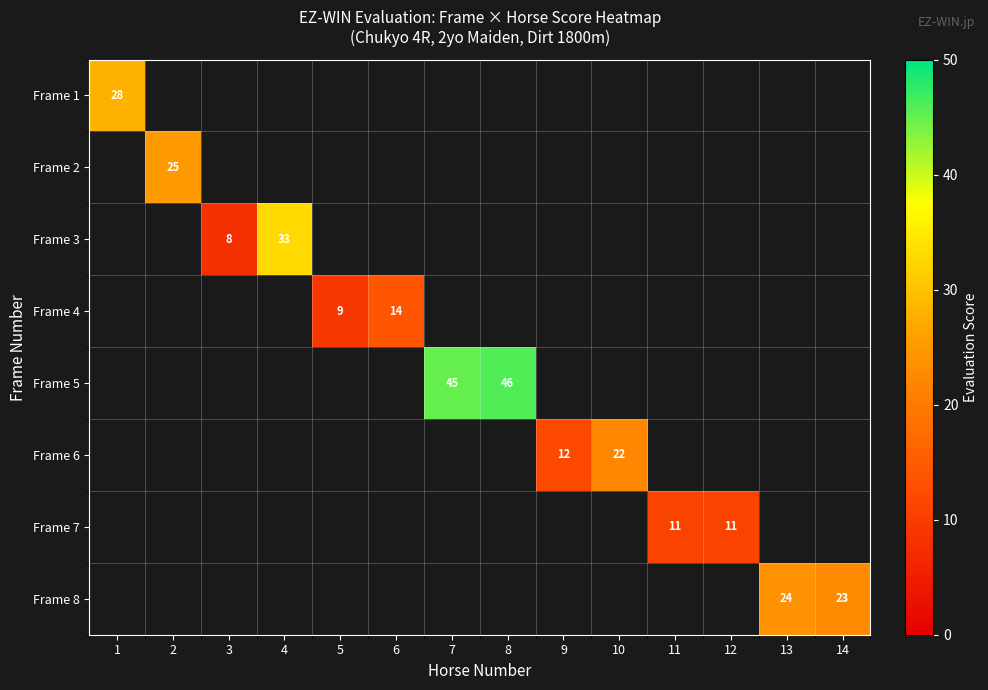

The Frame 3 series shows 8 at 3. True or false?

True